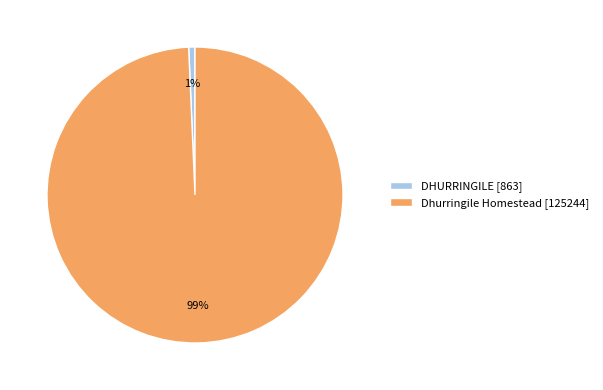

Is the sum of Dhurringile Homestead [125244] and DHURRINGILE [863] greater than half?

Yes